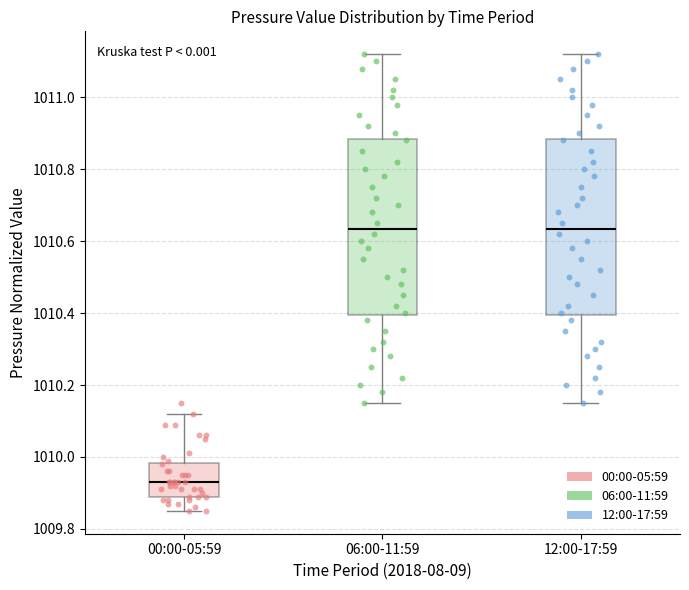

Reading left to right, read every box against the y-axis: the position of its median line, the range the box covers, and the ends of its whiskers. The values are not printed on the chart, so give them approximately, as read against the axis.

00:00-05:59: median 1009.94, box 1009.90 to 1009.98, whiskers 1009.86 to 1010.12
06:00-11:59: median 1010.64, box 1010.40 to 1010.88, whiskers 1010.16 to 1011.12
12:00-17:59: median 1010.64, box 1010.40 to 1010.88, whiskers 1010.16 to 1011.12